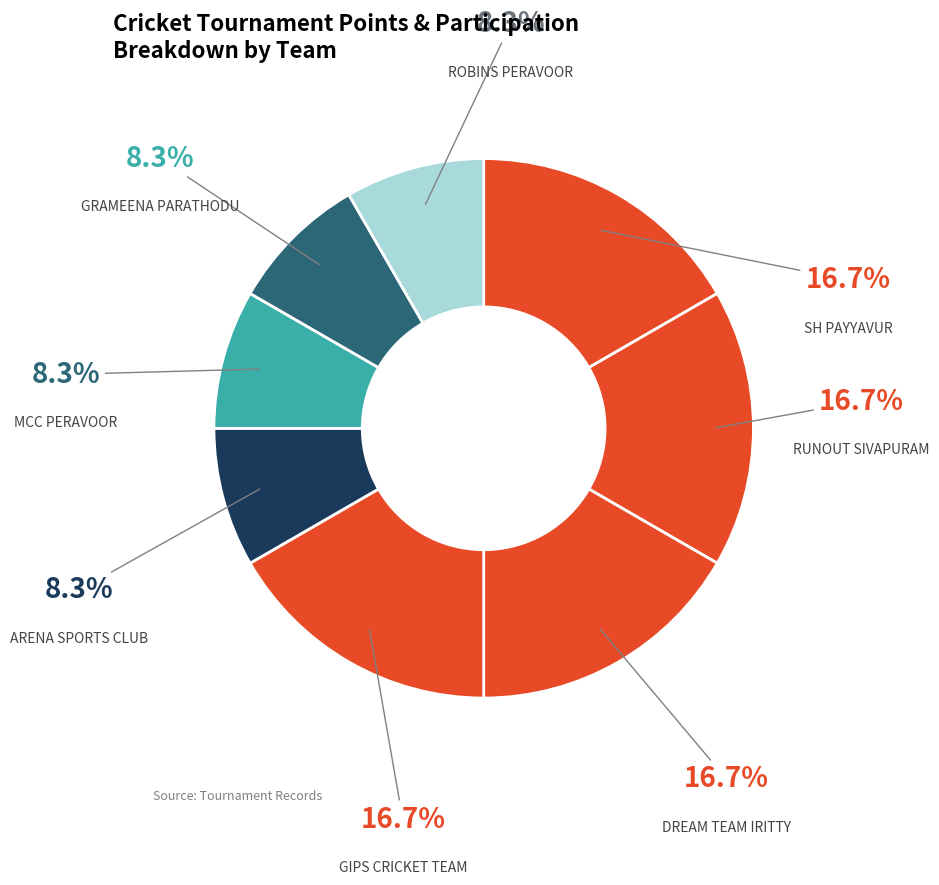

Is it true that ARENA SPORTS CLUB is 1% of the pie?

False